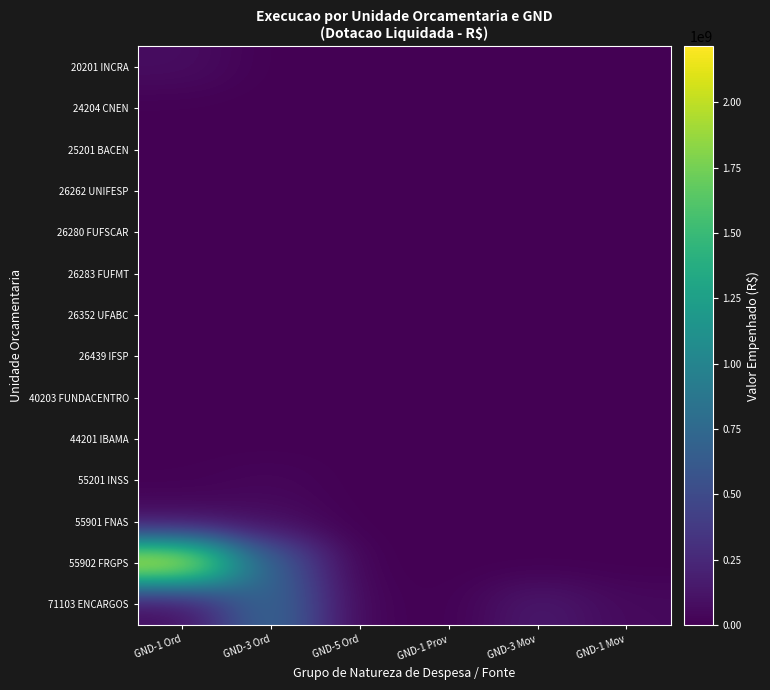

At which category is the sum across all series the highest?

GND-1 Ord